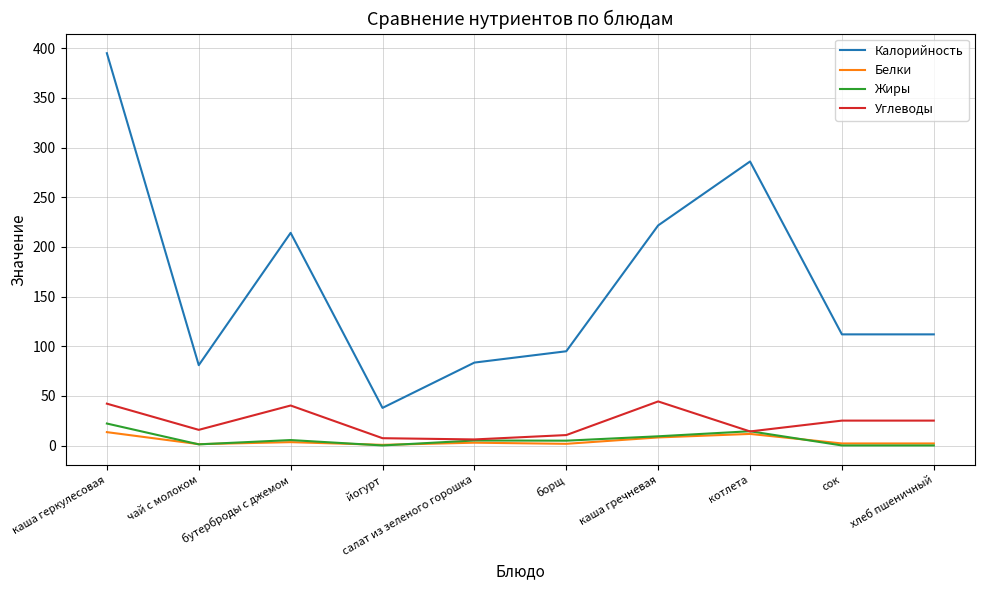

The Калорийность series shows 679.6 at каша геркулесовая. True or false?

False